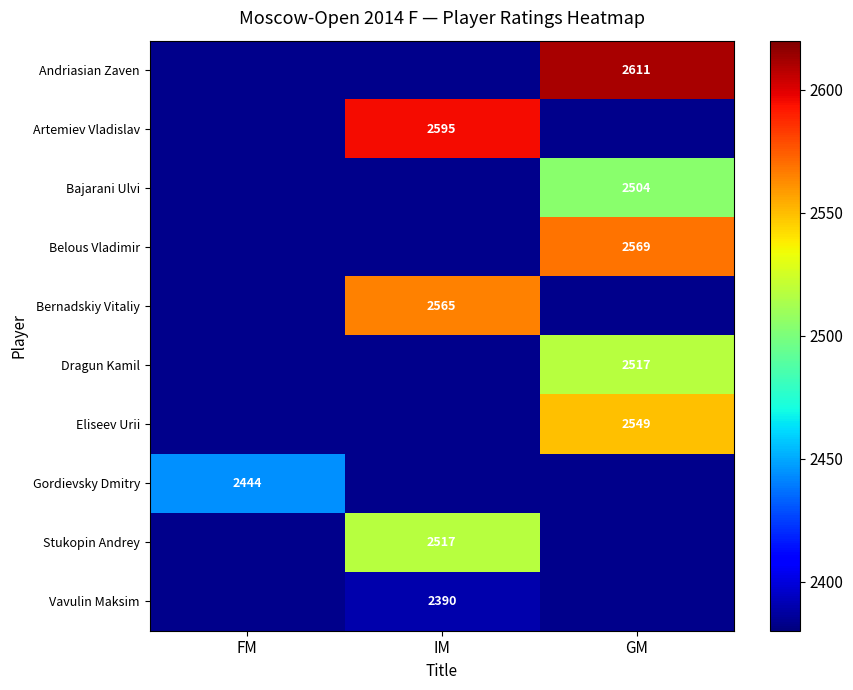

Is it true that Eliseev Urii equals 2549 at GM?

True